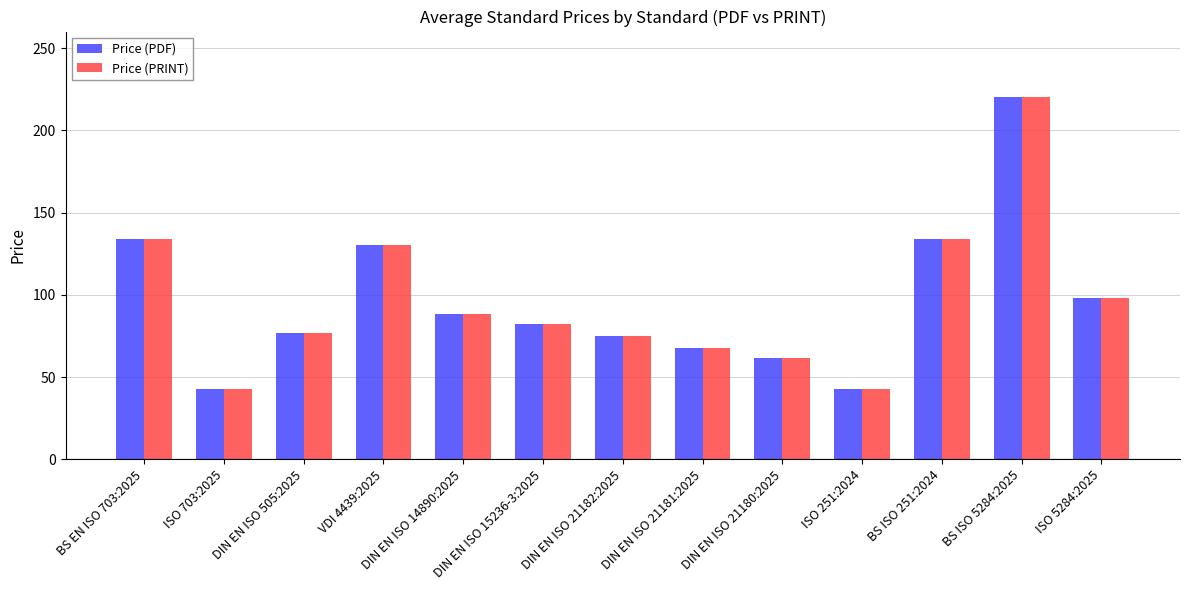

How many data points in Price (PDF) are above 82?

7